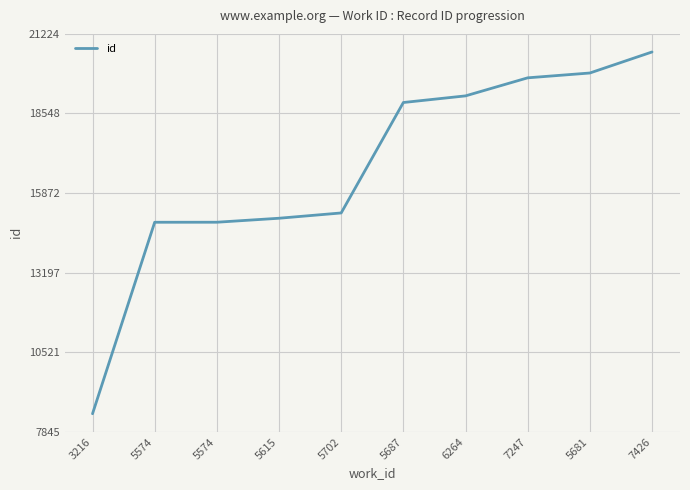

Where is the data nearest to the value 14534?

5574